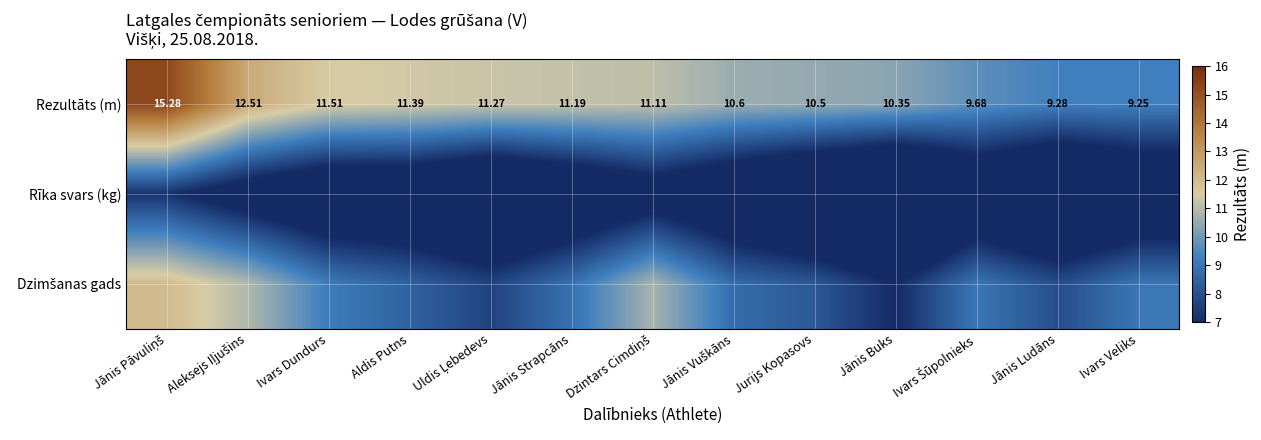

The Rīka svars (kg) series shows 4.0 at Jānis Ludāns. True or false?

True